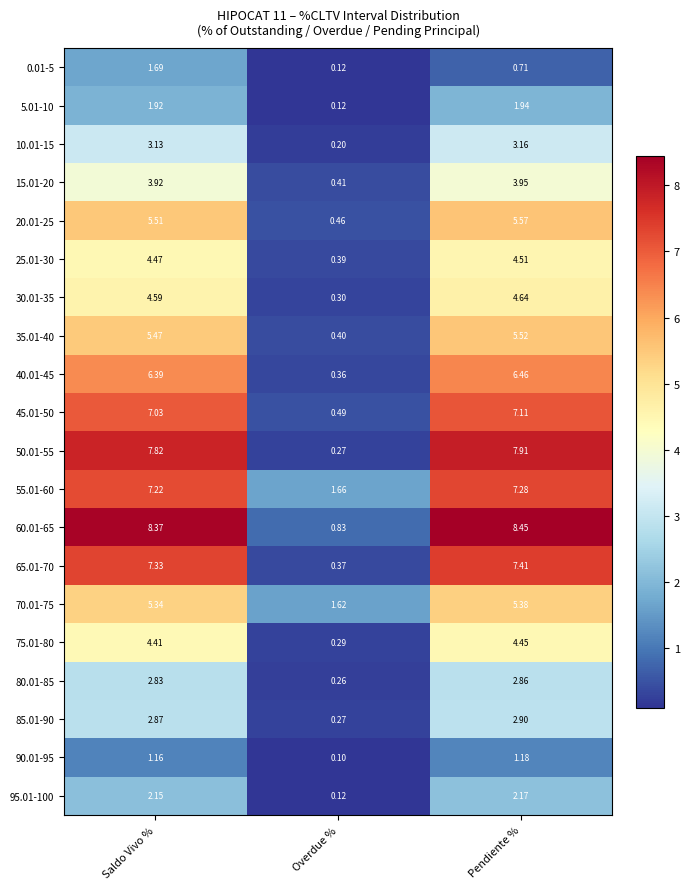

Rank the categories by 90.01-95 value from highest to lowest.

Pendiente %, Saldo Vivo %, Overdue %